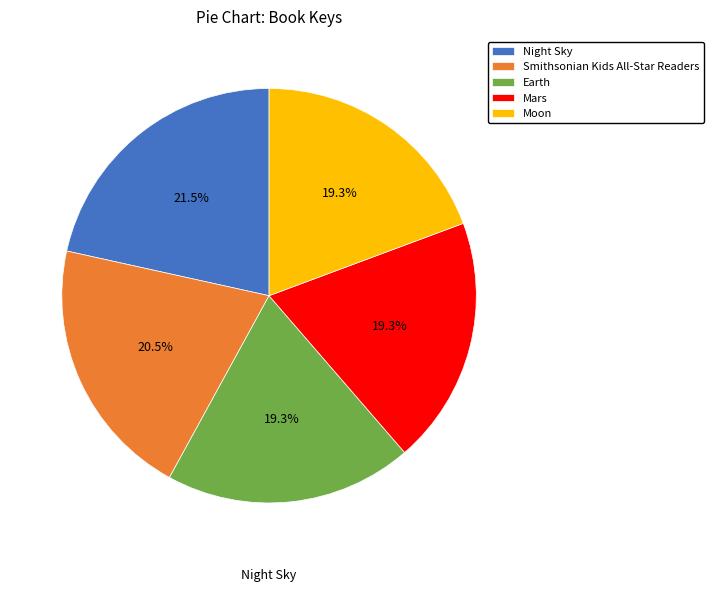

How many segments does this pie chart have?

5